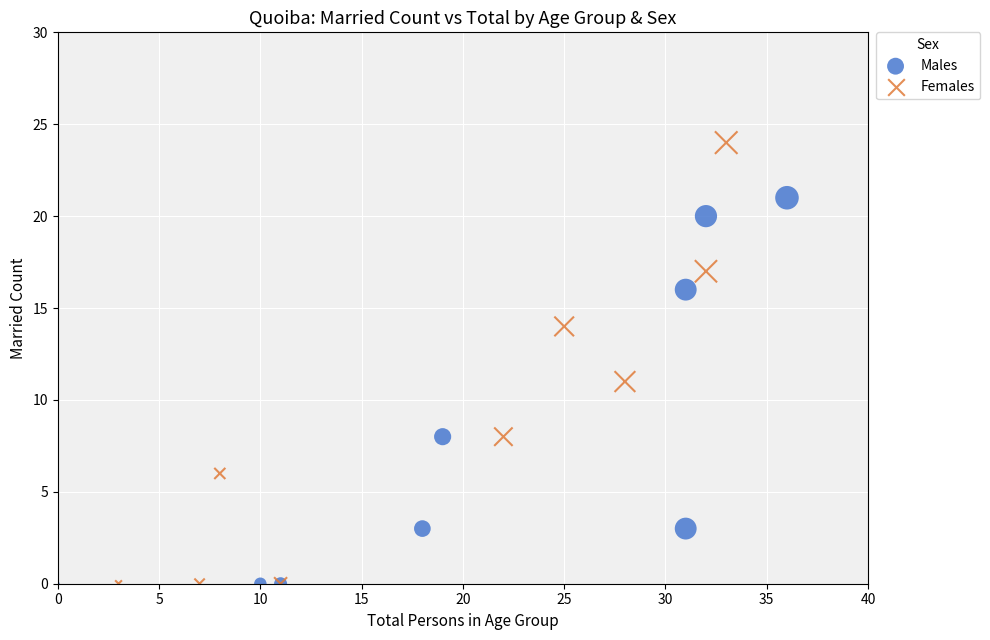

Which series has the largest Y range (max minus min)?

Females